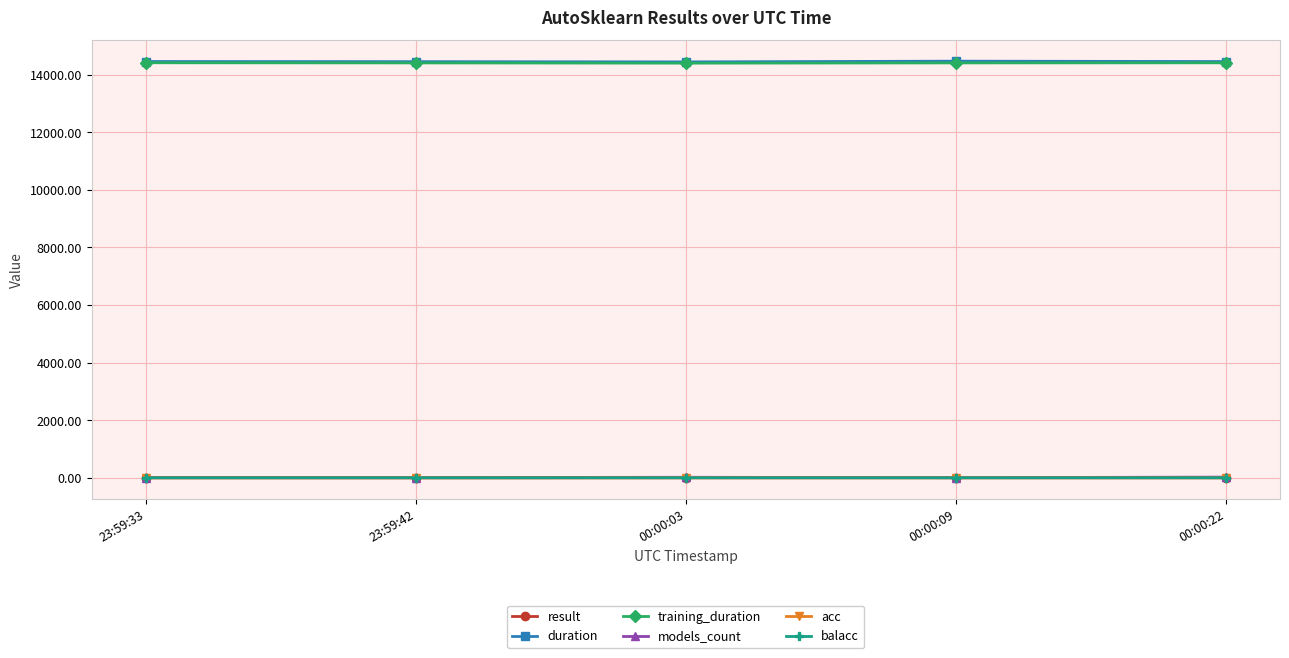

Is the value of acc at 00:00:09 greater than the value of training_duration at 00:00:09?

No